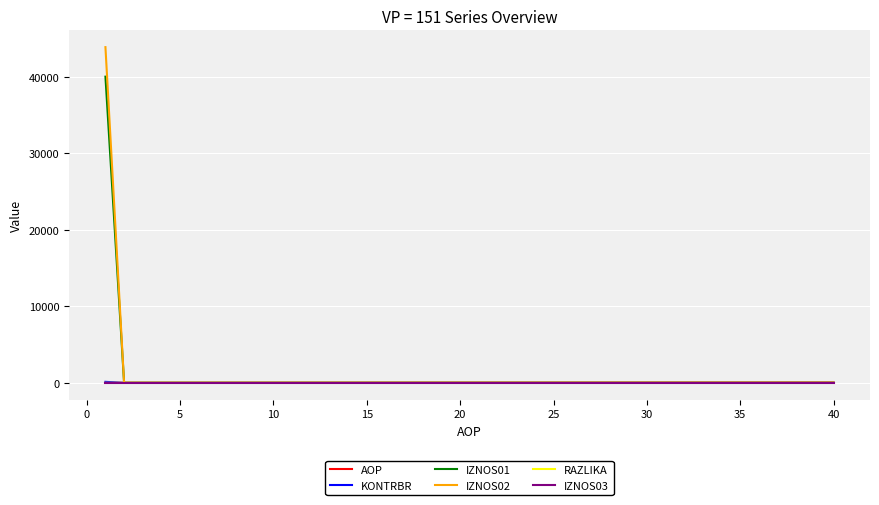

Which series has the largest range (max minus min)?

IZNOS02